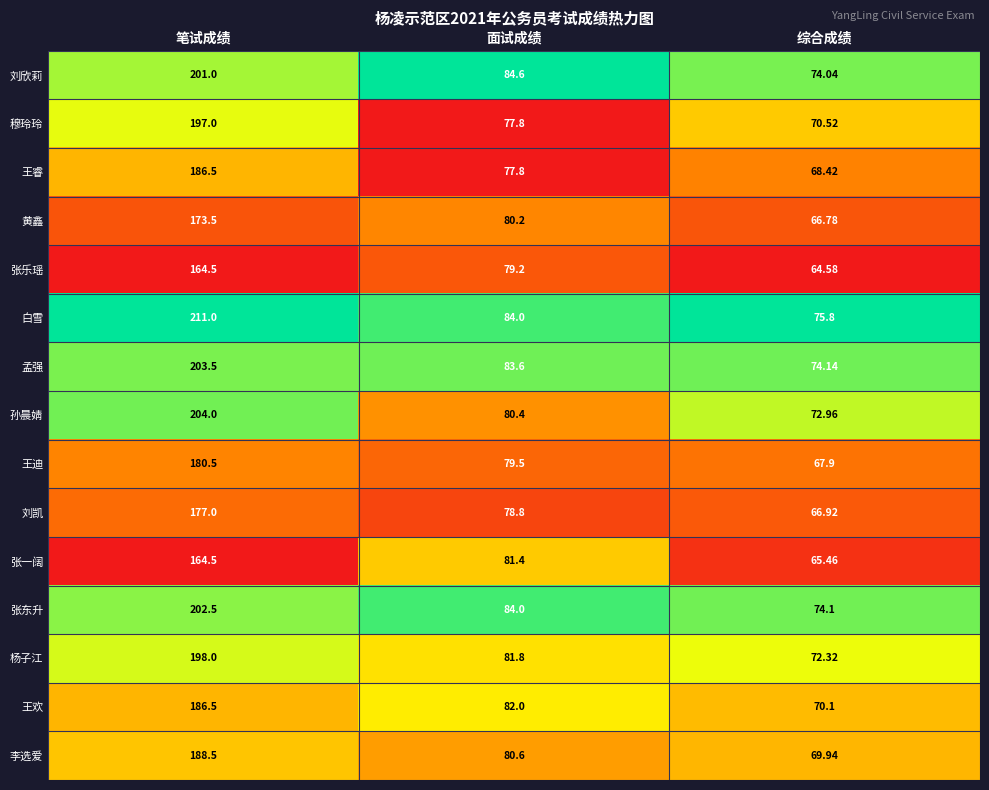

Rank the series at 综合成绩 from lowest to highest value.

张乐瑶, 张一阔, 黄鑫, 刘凯, 王迪, 王睿, 李选爱, 王欢, 穆玲玲, 杨子江, 孙晨婧, 刘欣莉, 张东升, 孟强, 白雪